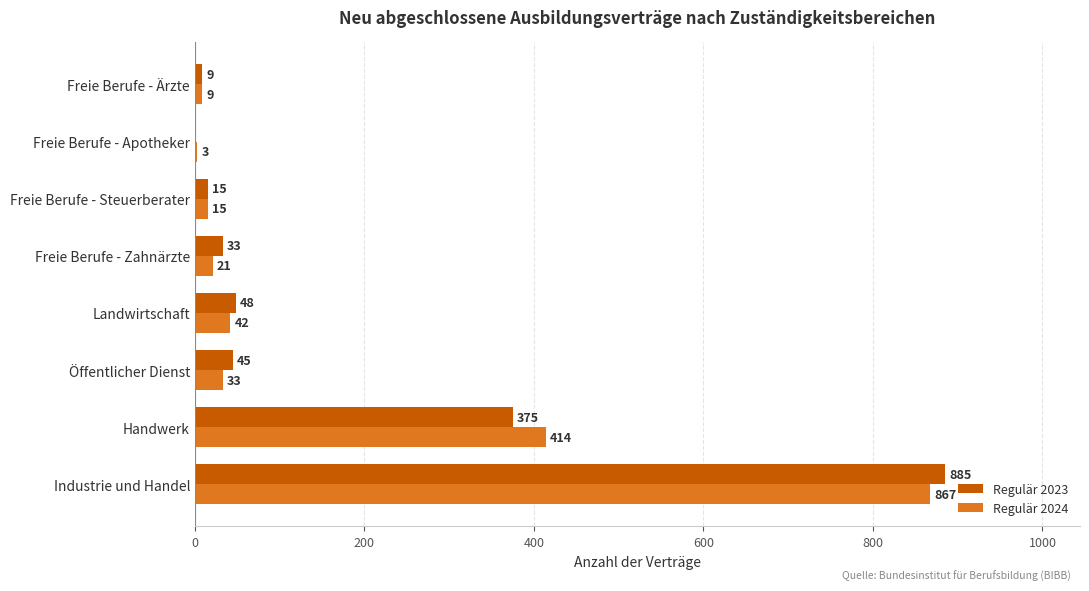

Is it true that Regulär 2023 equals 78 at Öffentlicher Dienst?

False